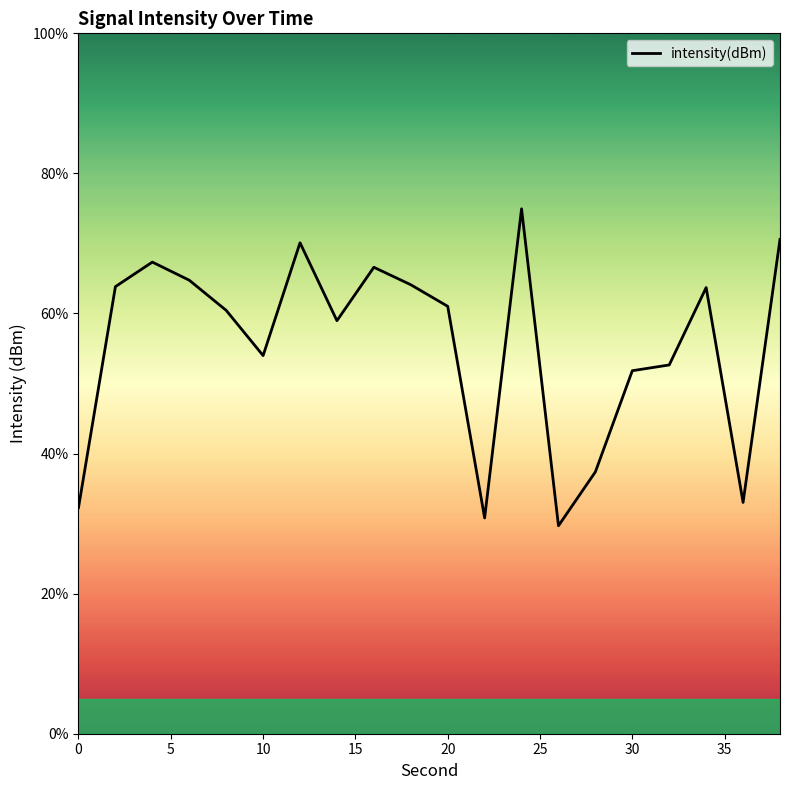

How many series are shown in this chart?

1